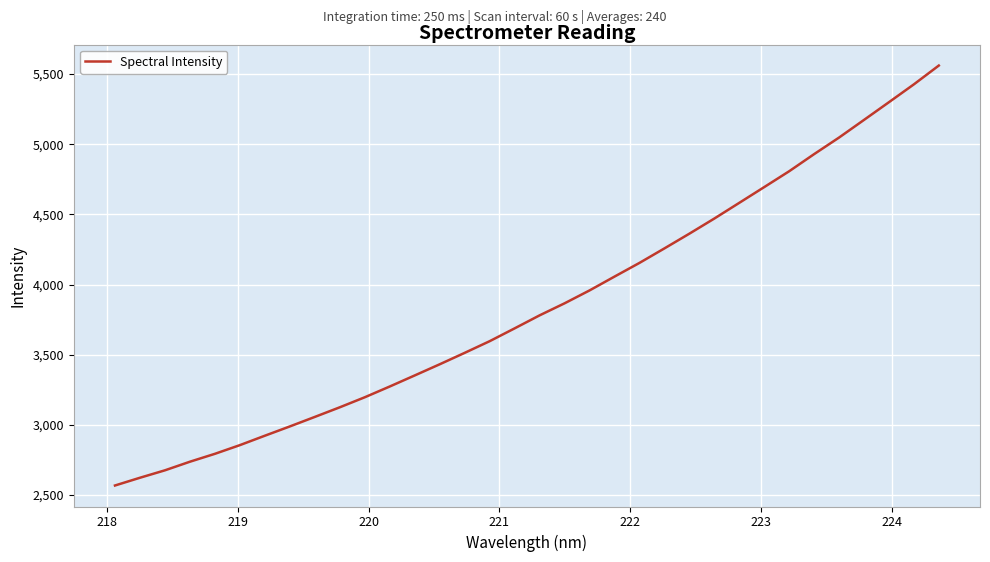

What is the maximum value shown in the chart?

5561.1